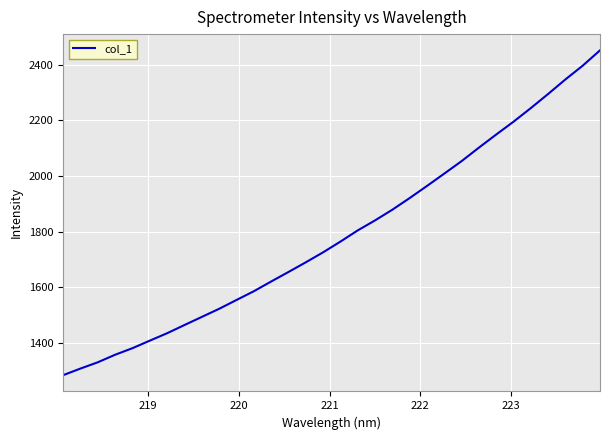

What is the smallest value displayed?

1283.7